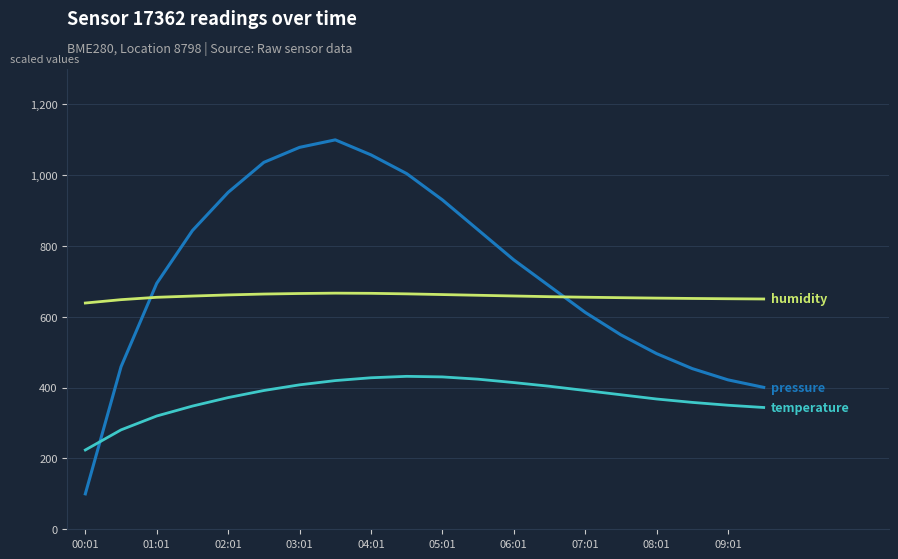

What is the minimum value shown in the chart?

100.0